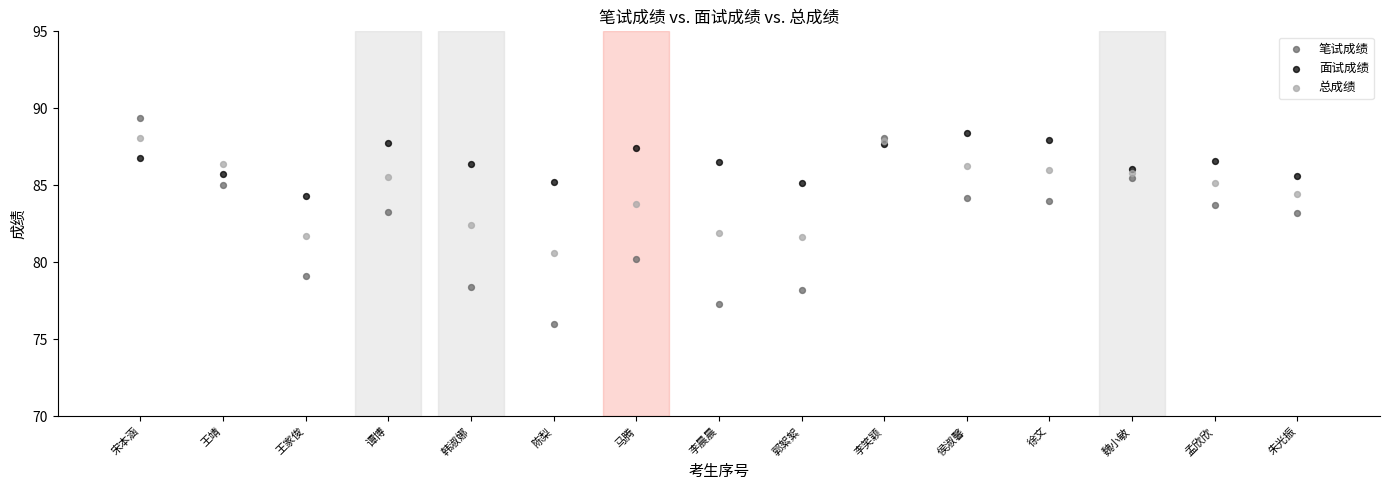

Which series contains the lowest Y value?

笔试成绩